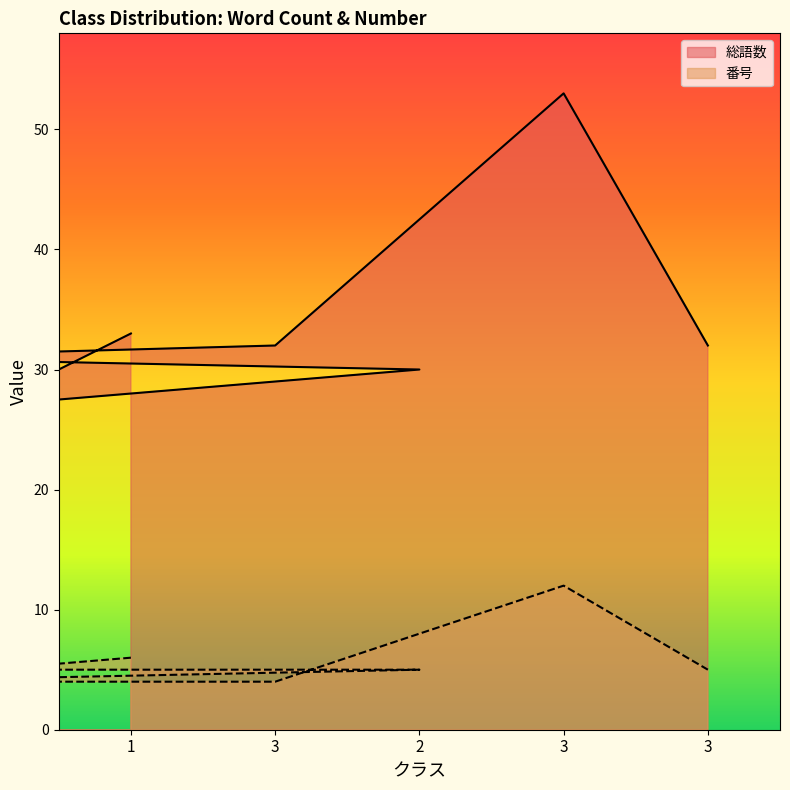

Rank the series at 3 from highest to lowest value.

総語数, 番号